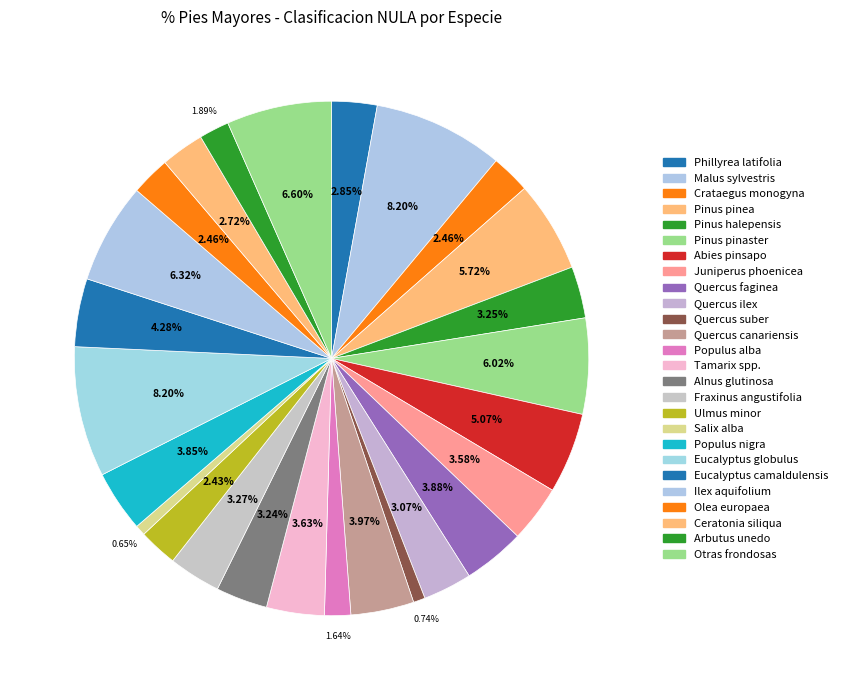

How many slices are in this pie chart?

26